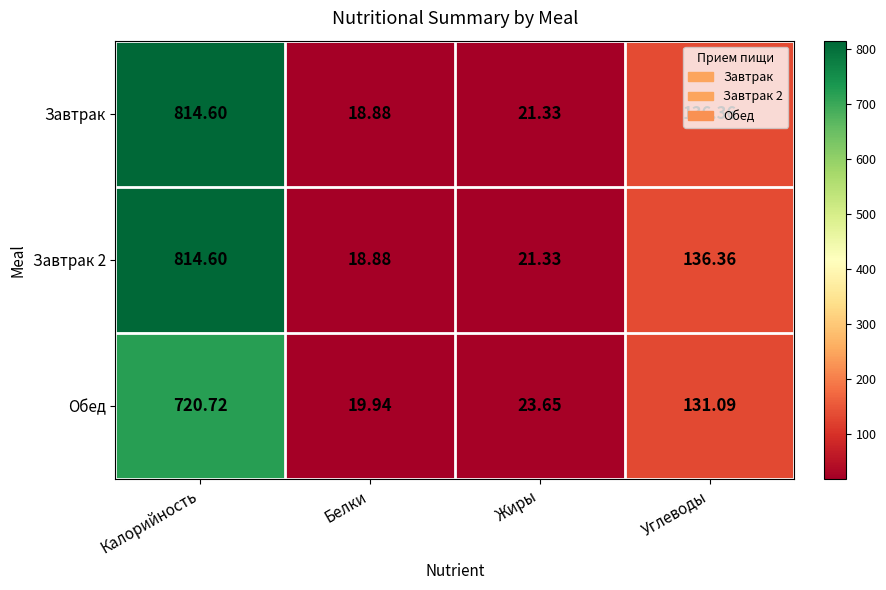

Which label corresponds to the largest value in the chart?

Калорийность